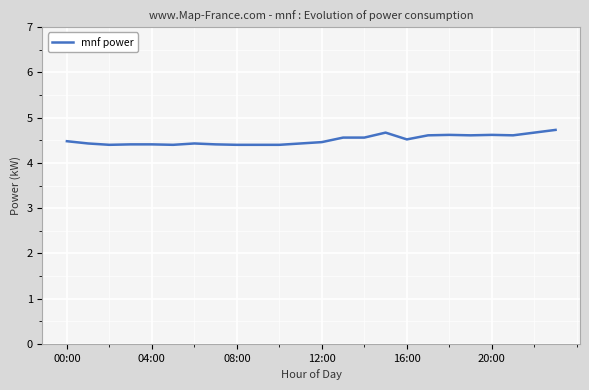

What is the smallest value displayed?

4.4